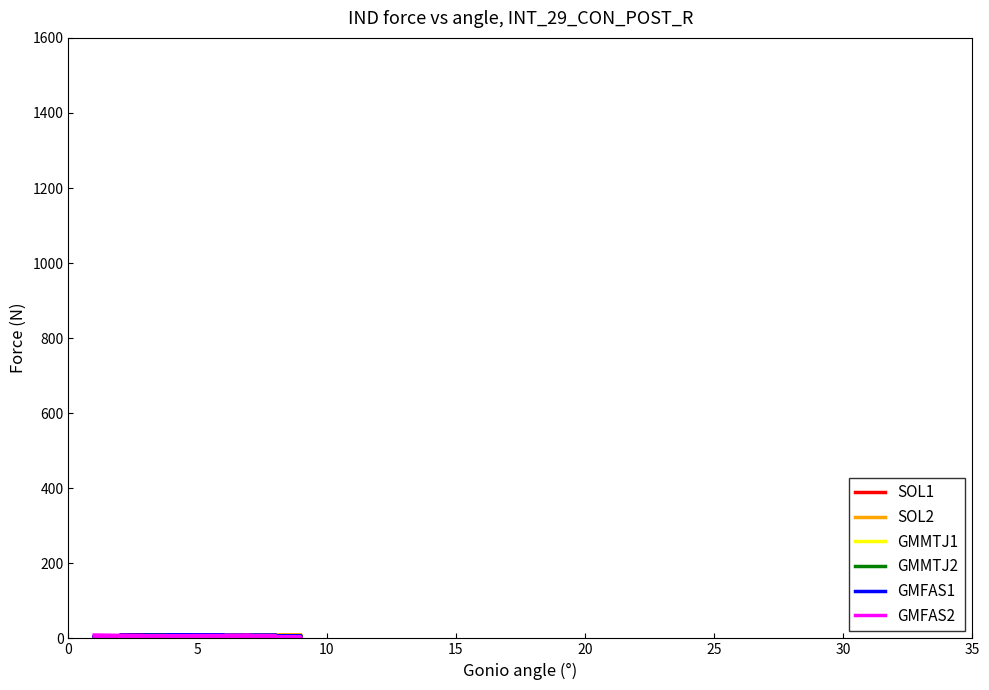

What are all the series names shown in the legend?

SOL1, SOL2, GMMTJ1, GMMTJ2, GMFAS1, GMFAS2